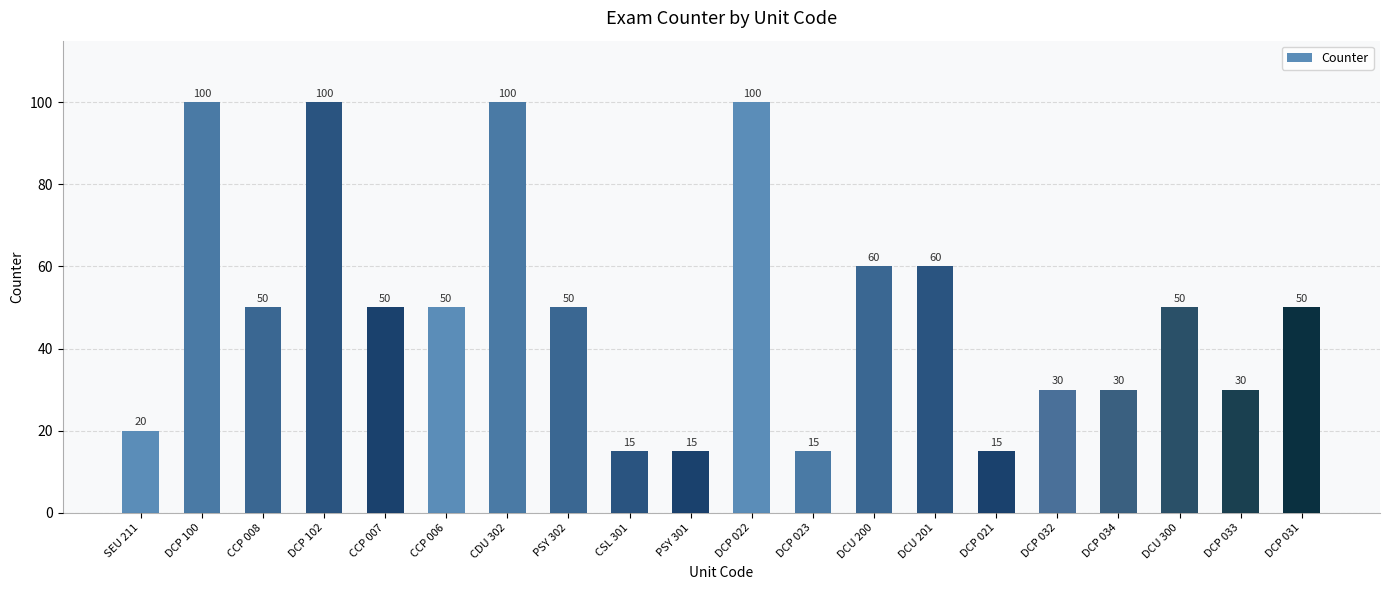

What is the label of the 13th bar from the right?

PSY 302